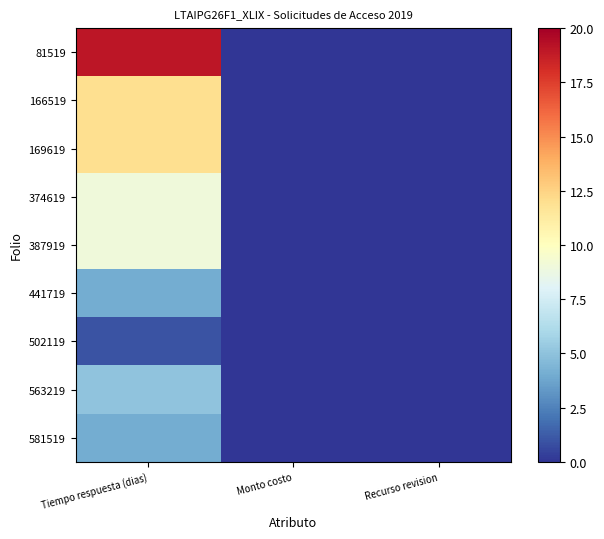

What is the greatest value displayed?

19